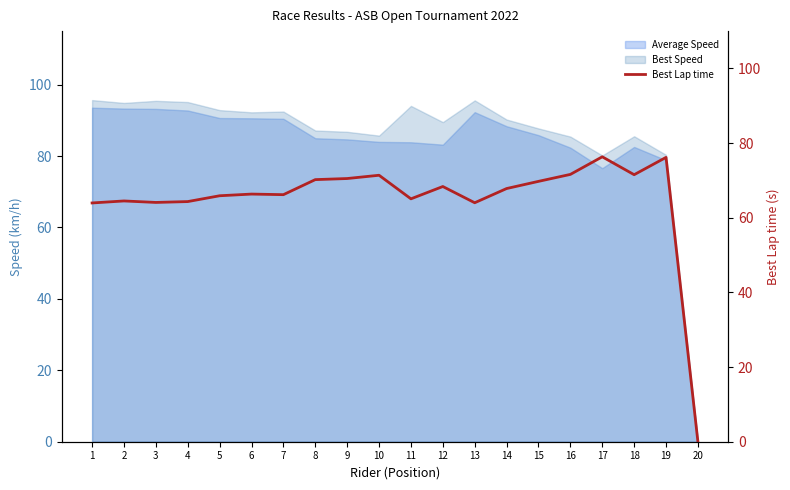

Reading left to right, extract all data points from this chart.

1=64.0	2=64.5	3=64.1	4=64.3	5=65.9	6=66.3	7=66.2	8=70.2	9=70.5	10=71.4	11=65.1	12=68.4	13=64.0	14=67.8	15=69.7	16=71.6	17=76.3	18=71.5	19=76.2	20=0.0